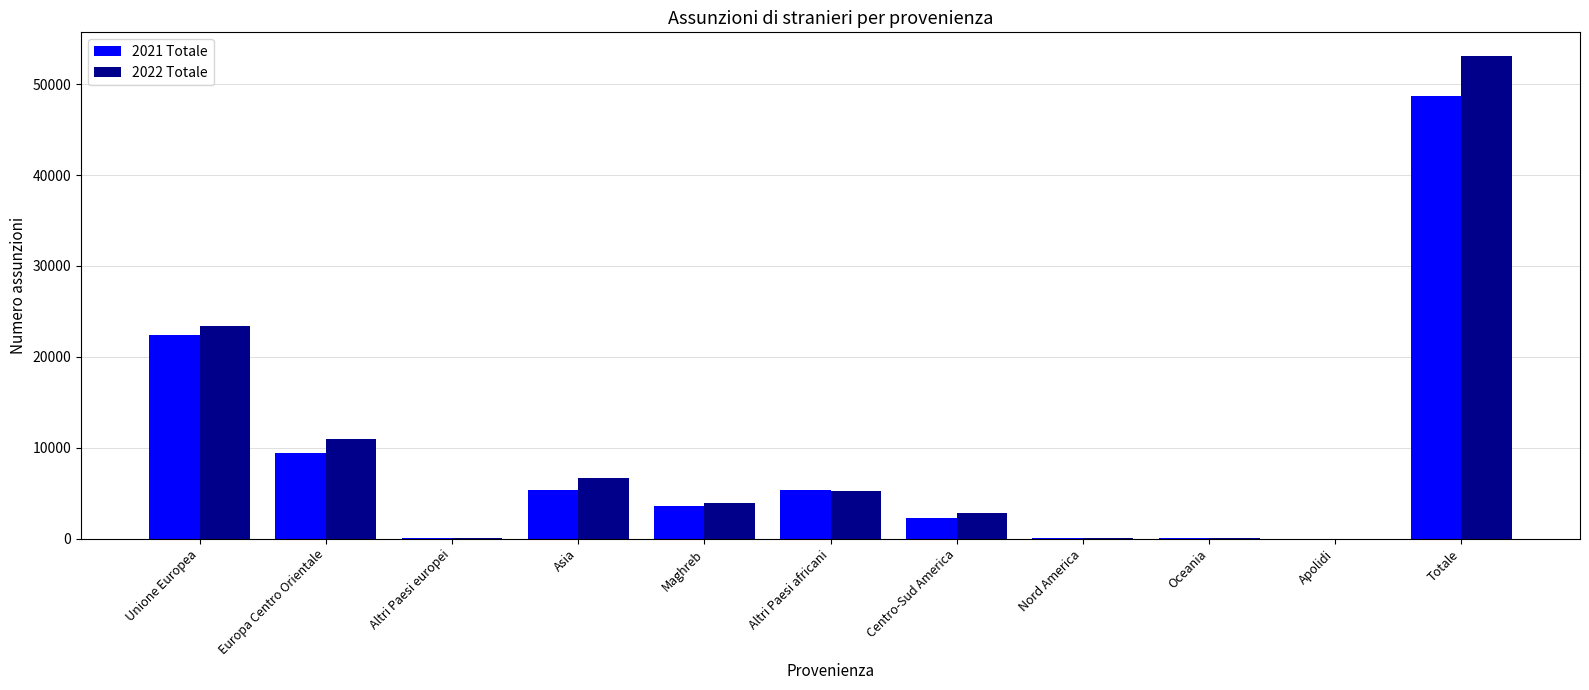

True or false: 2021 Totale has a value of 5355 at Asia.

True